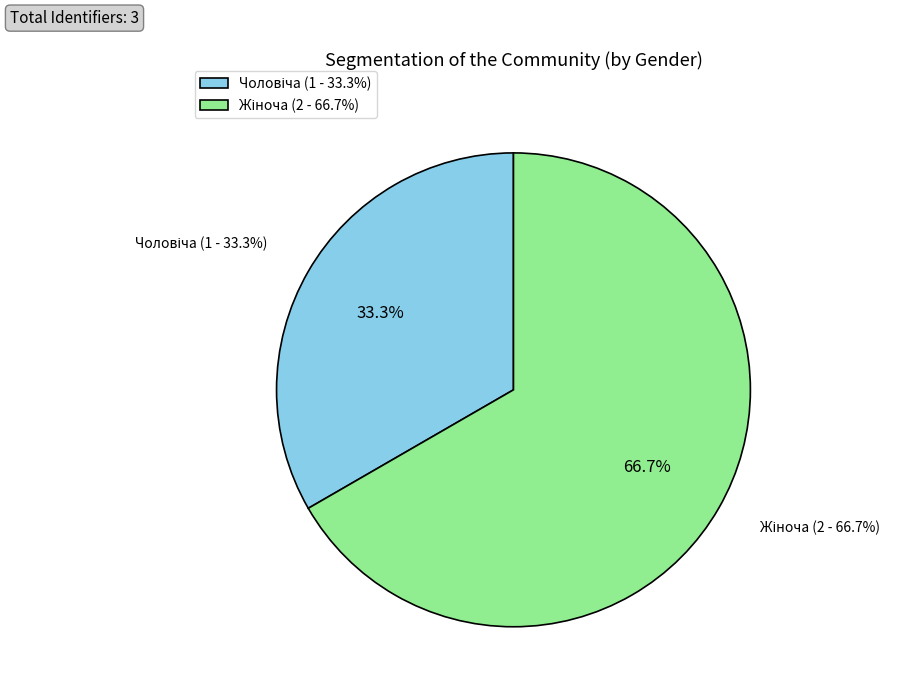

What is the majority slice?

Жіноча